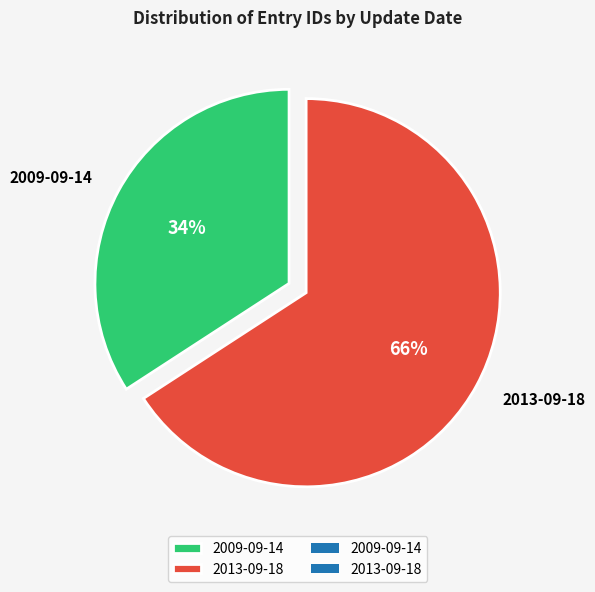

Do 2009-09-14 and 2013-09-18 together represent more than half of the pie?

Yes